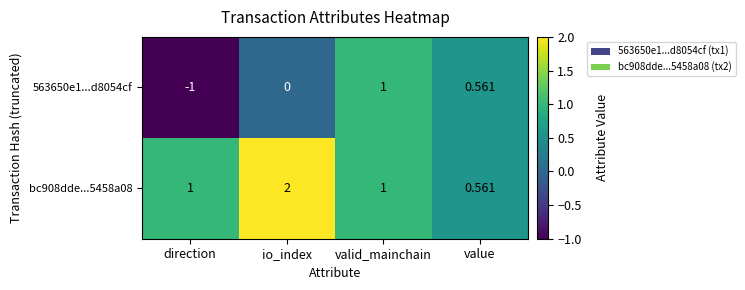

Count the number of data series in this chart.

2